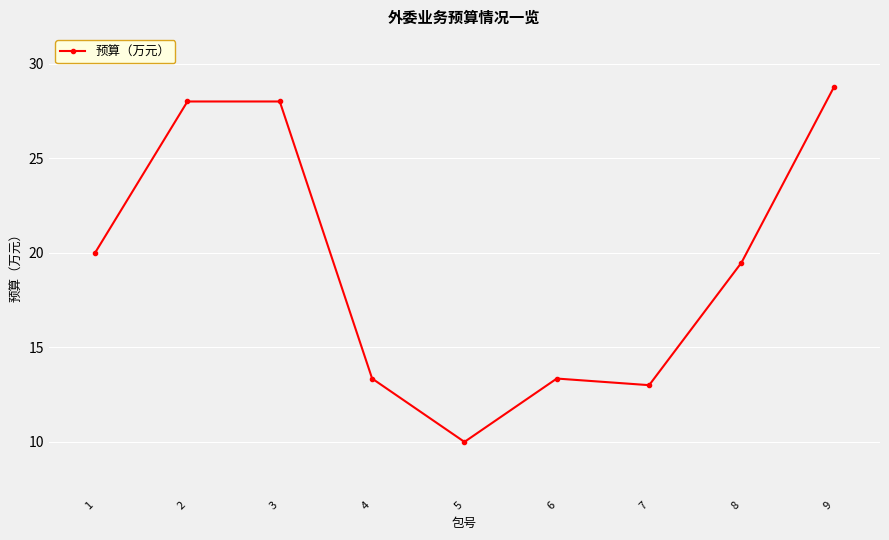

Approximately how many times larger is the value at 4 compared to 5?

1.3